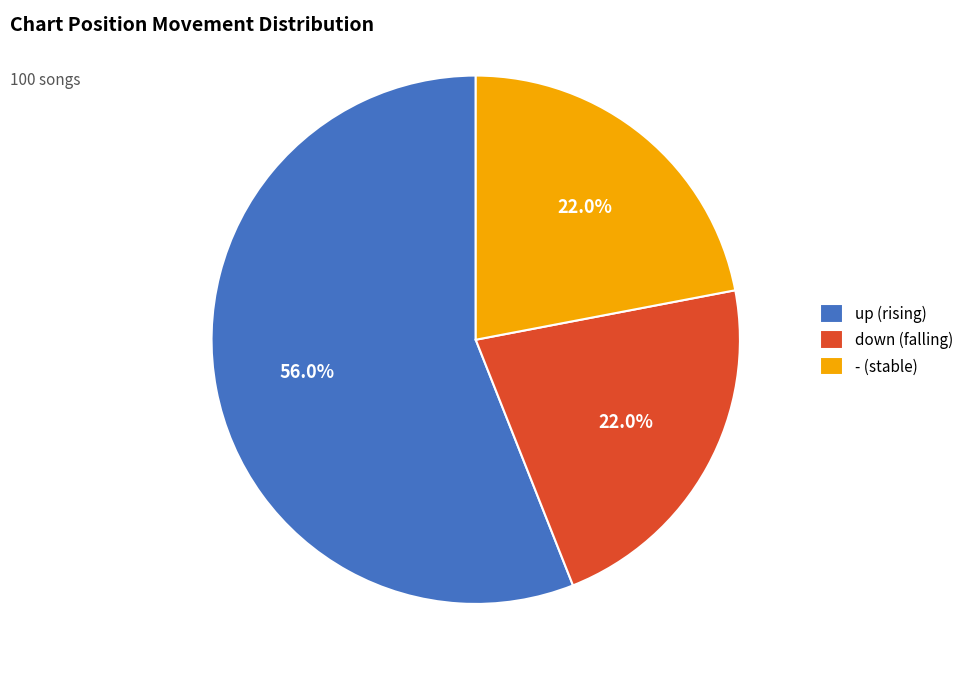

True or false: - accounts for 22% of the total.

True